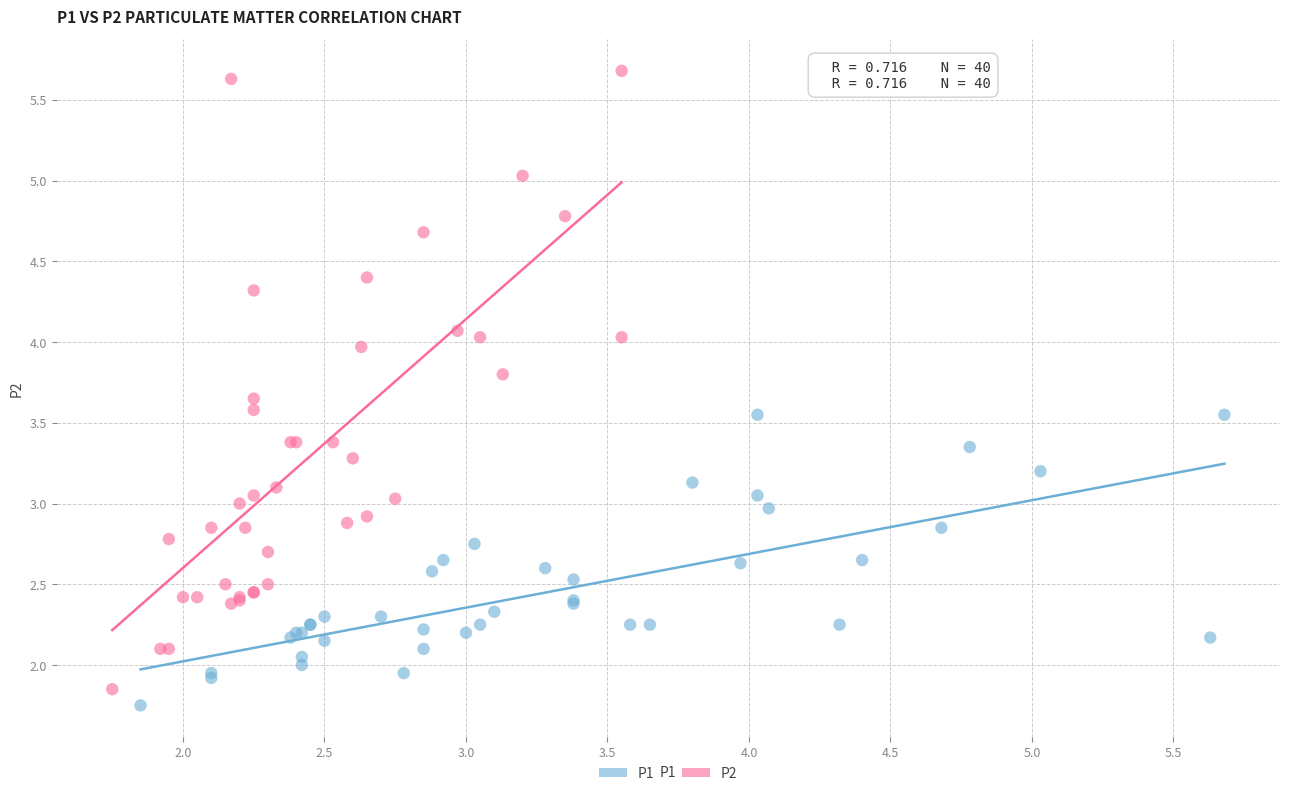

Which series has the widest spread of Y values?

P2